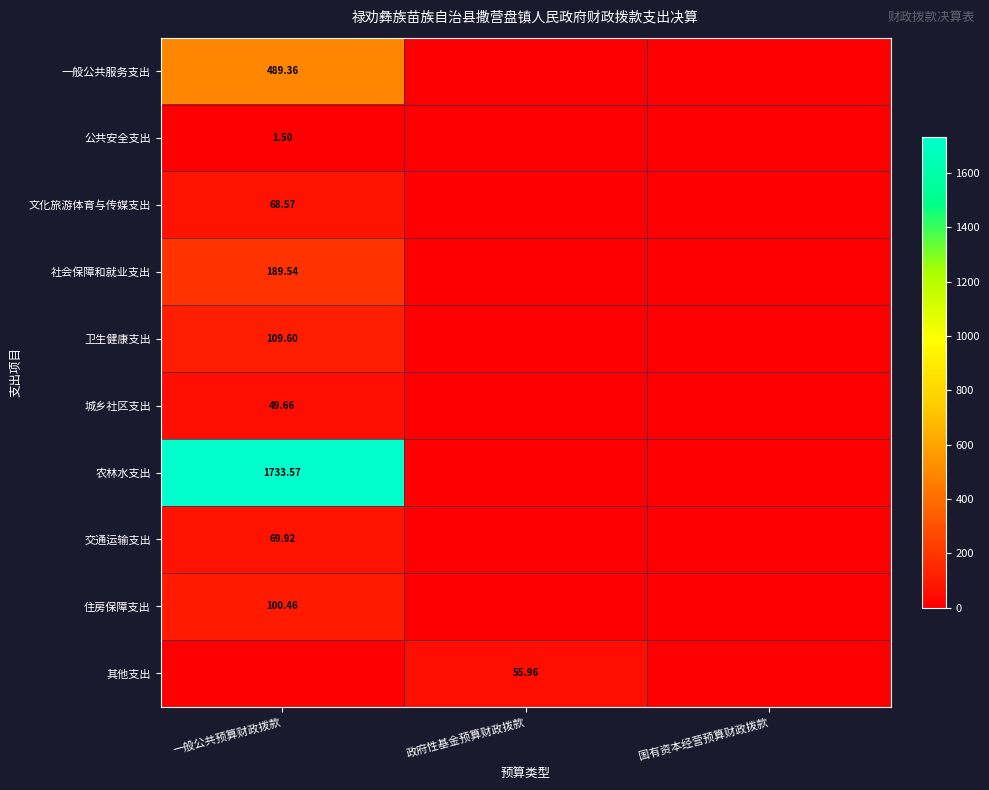

Is the value of 城乡社区支出 at 一般公共预算财政拨款 greater than the value of 其他支出 at 政府性基金预算财政拨款?

No